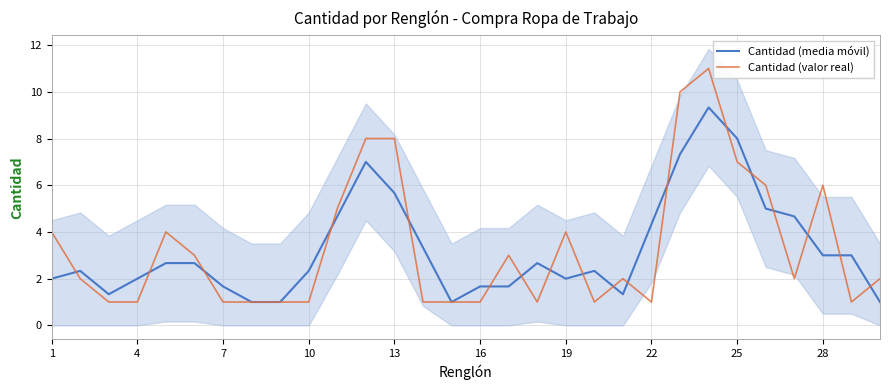

At which label does Cantidad (valor real) first exceed 2?

1